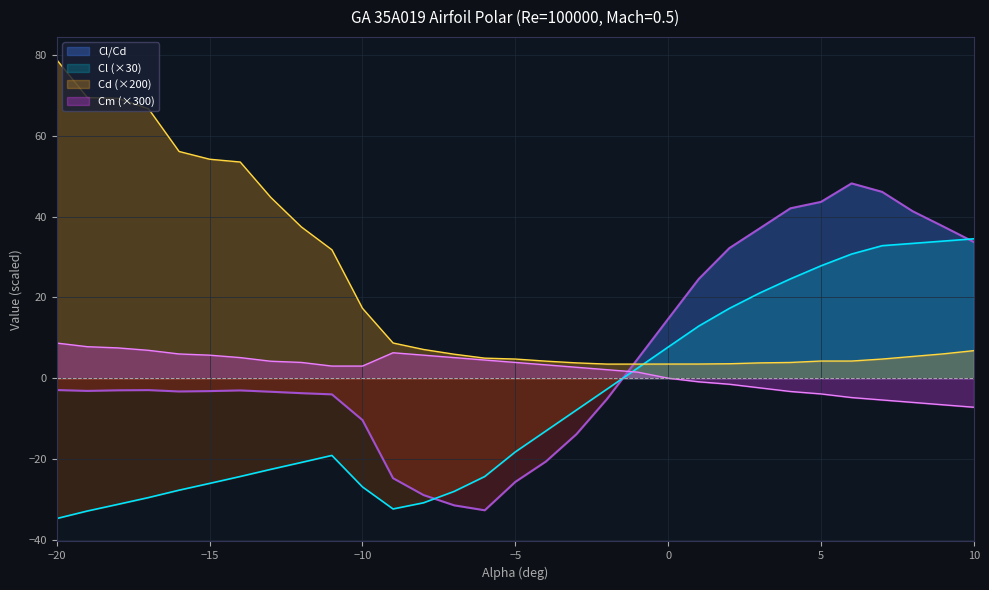

Is the value of Cd (×200) at 10 greater than the value of Cm (×300) at 0?

Yes